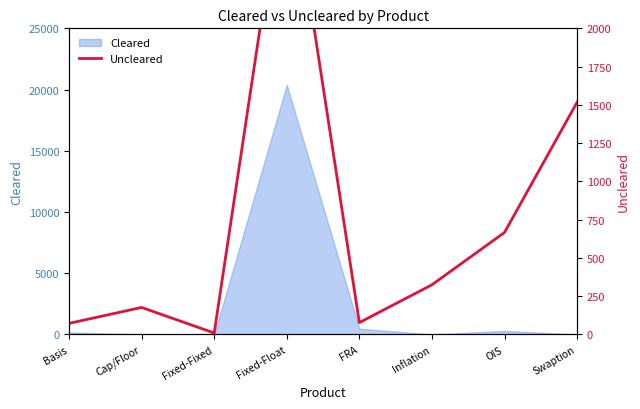

How many categories are shown in the chart?

8